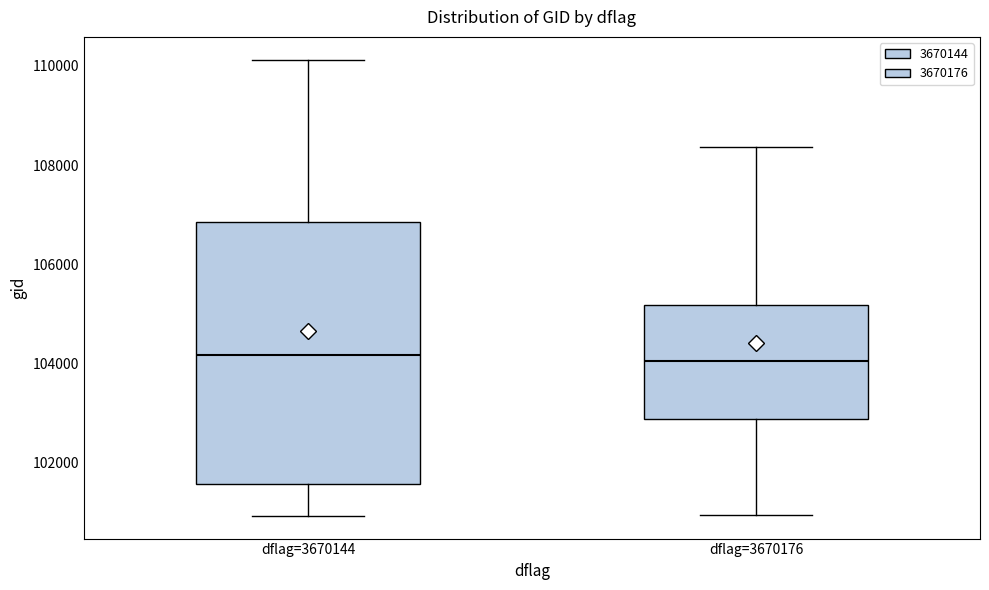

Reading left to right, transcribe this box plot: for each box, give where its median line is, the range the box spans, and where its two whiskers end, as read against the y-axis. The values are not printed on the chart, so give them approximately, as read against the axis.

dflag=3670144: median 104200, box 101600 to 106800, whiskers 101000 to 110200
dflag=3670176: median 104000, box 102800 to 105200, whiskers 101000 to 108400